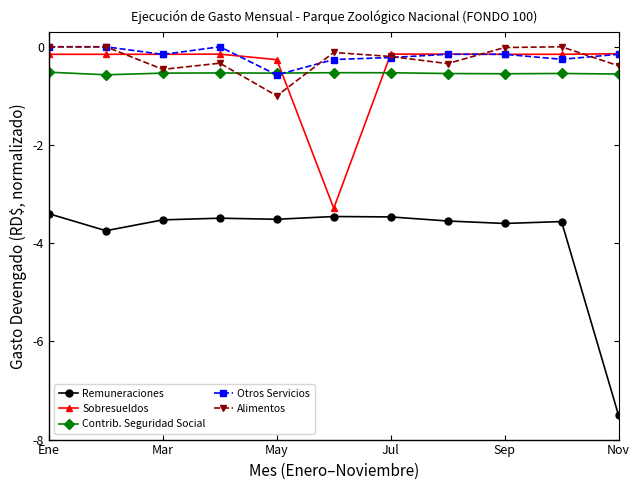

True or false: Remuneraciones and Otros Servicios intersect in this chart.

False